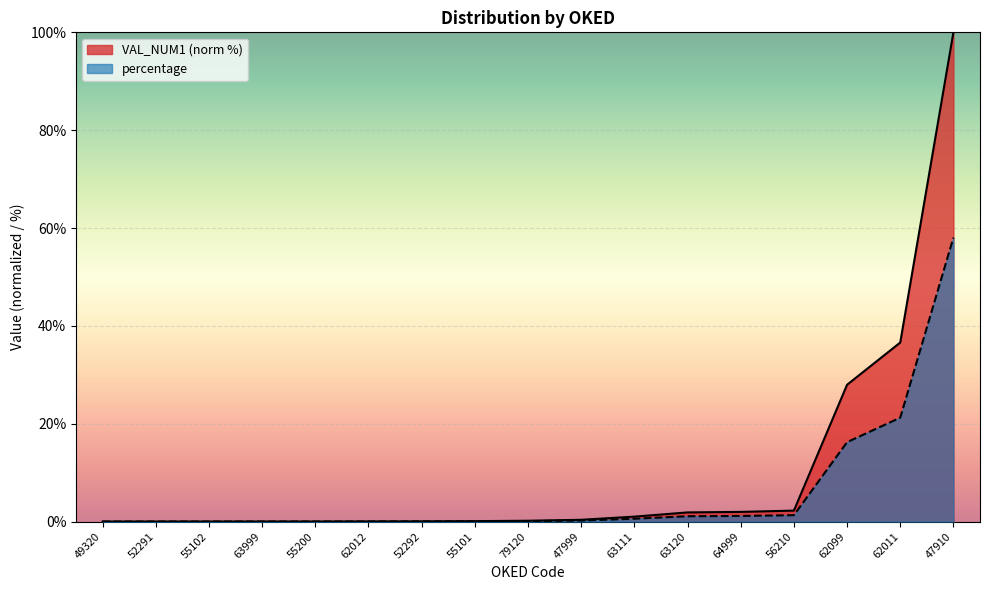

What is the highest value of the VAL_NUM1 series?

100.0